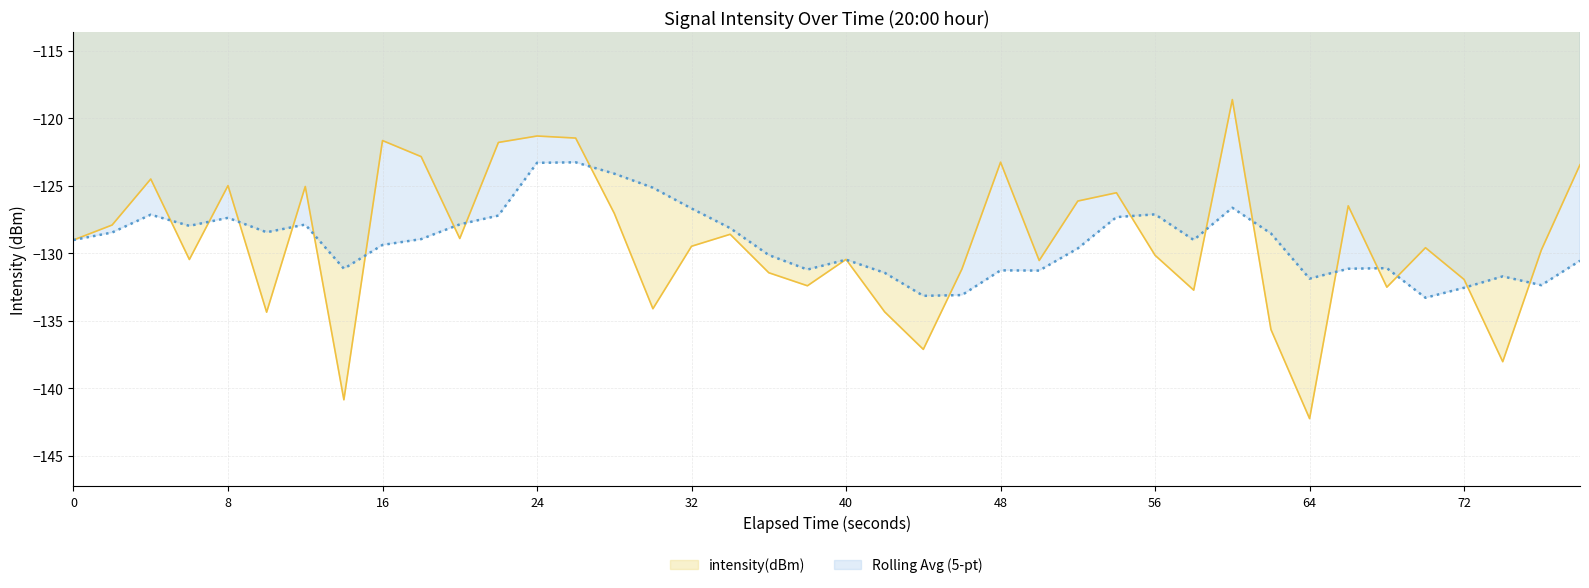

What is the value of the 32nd point from the left?

-135.7